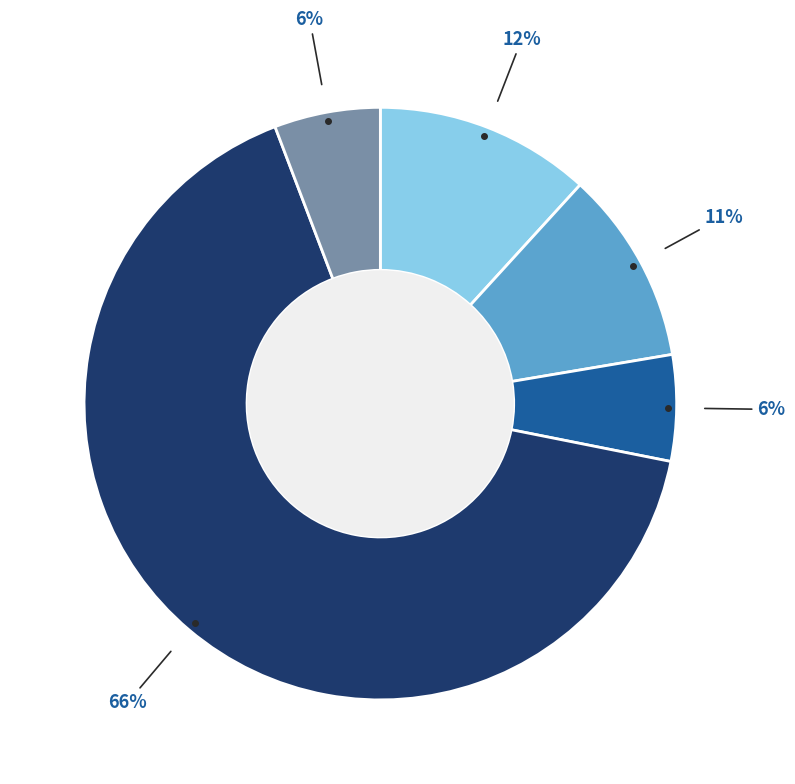

Is there any slice that represents more than half of the pie?

Yes